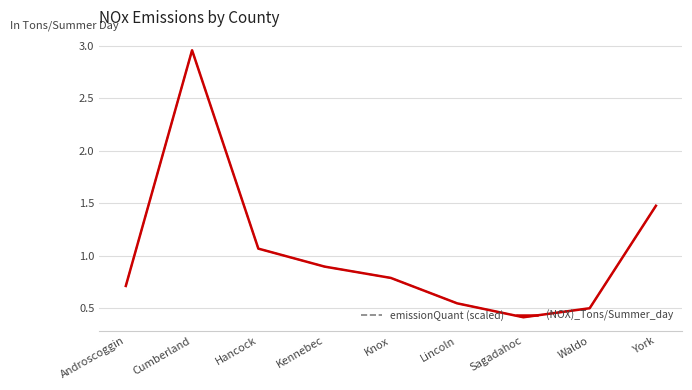

Is this an area chart (filled region under the line)?

No